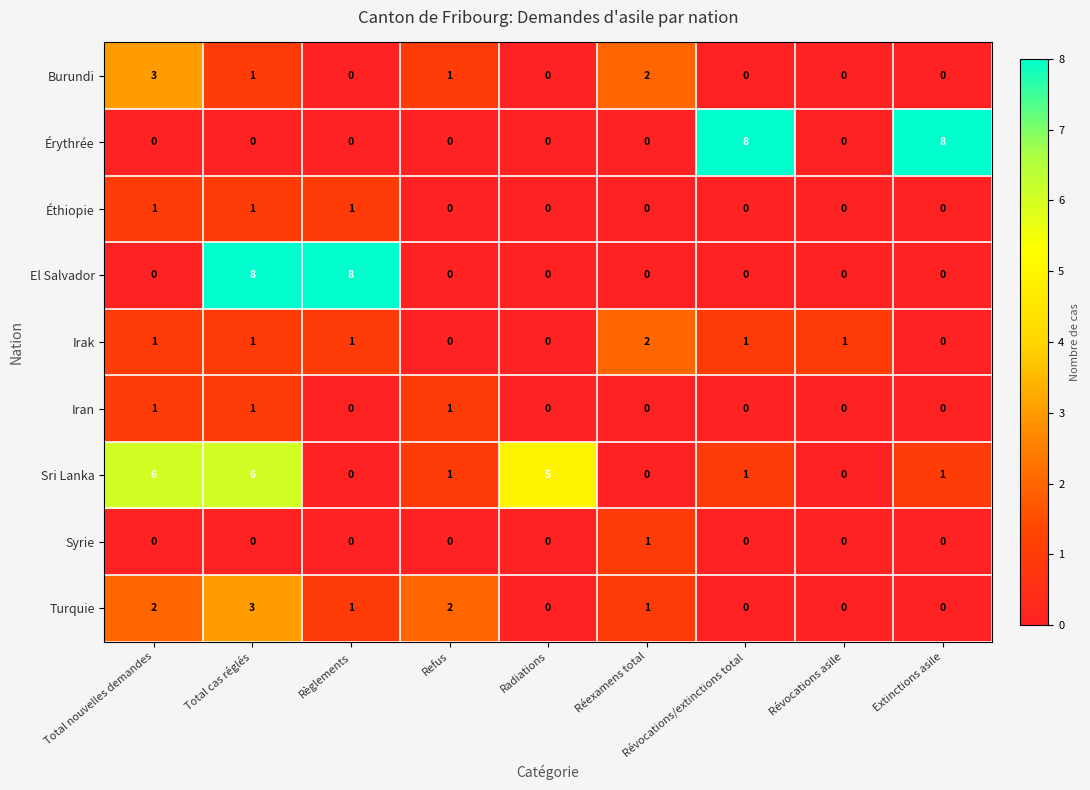

What value does the El Salvador series have at Règlements?

8